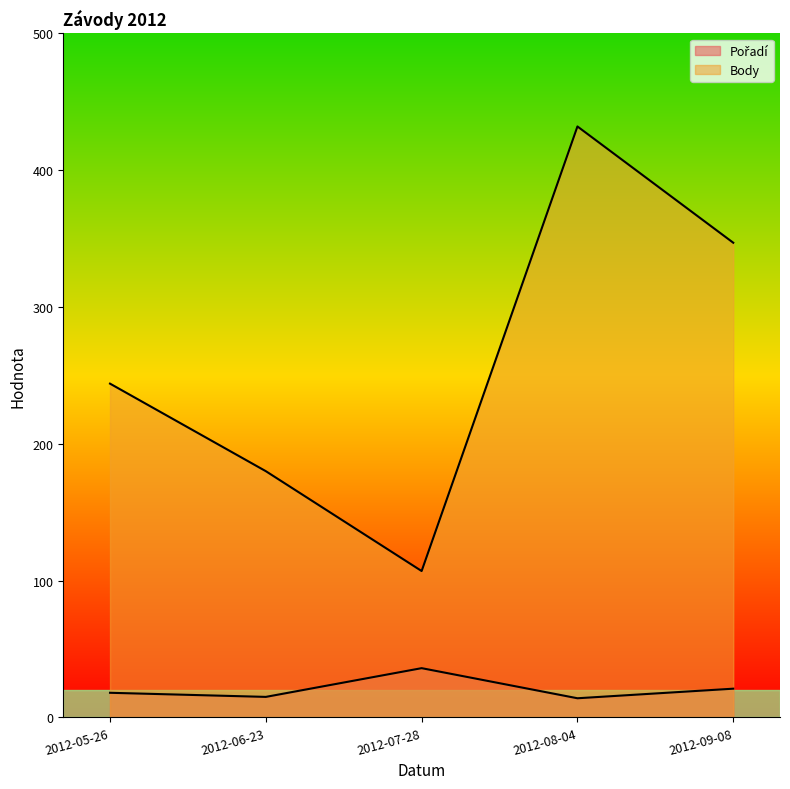

How many series are shown in this chart?

2